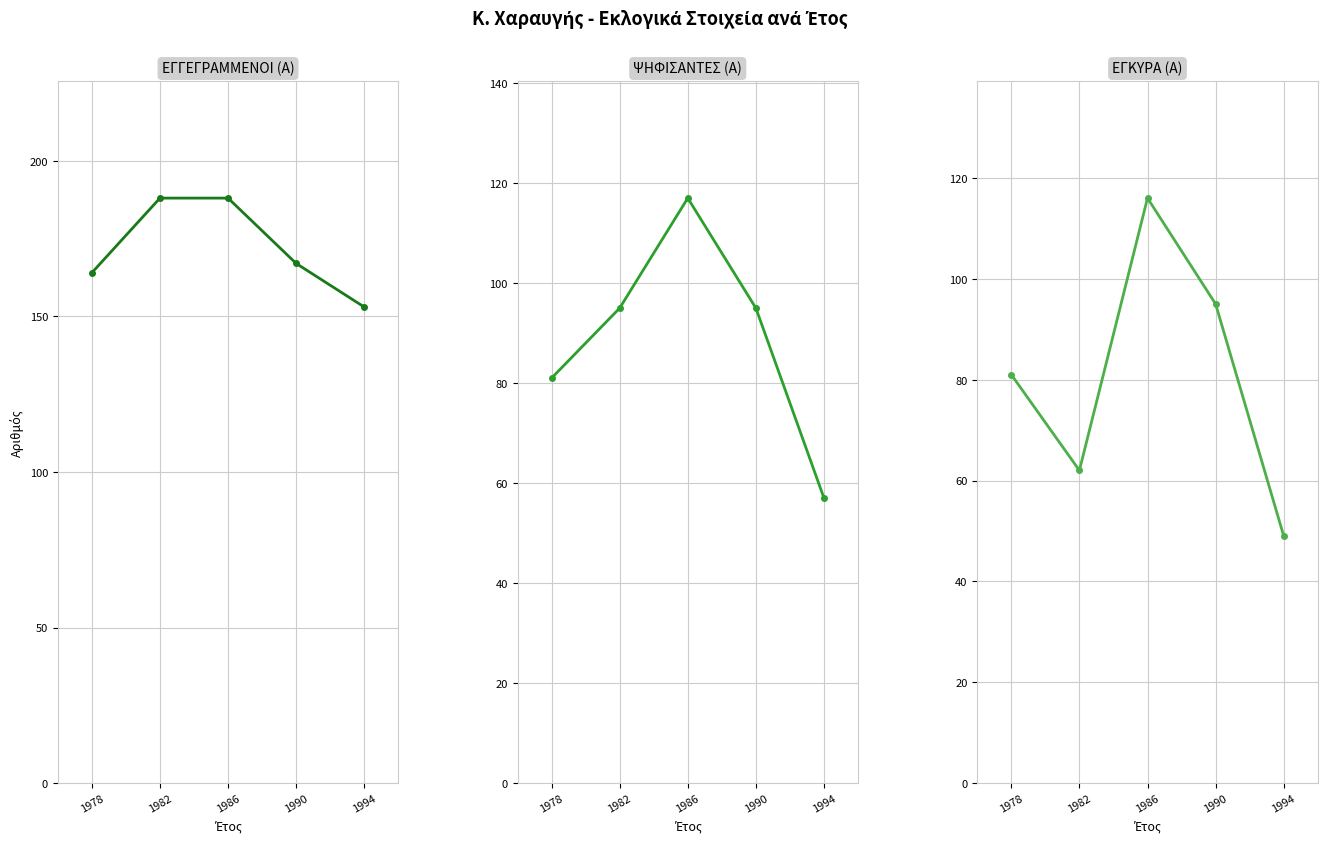

Rank the series by their maximum value, from highest to lowest.

ΕΓΓΕΓΡΑΜΜΕΝΟΙ (Α), ΨΗΦΙΣΑΝΤΕΣ (Α), ΕΓΚΥΡΑ (Α)